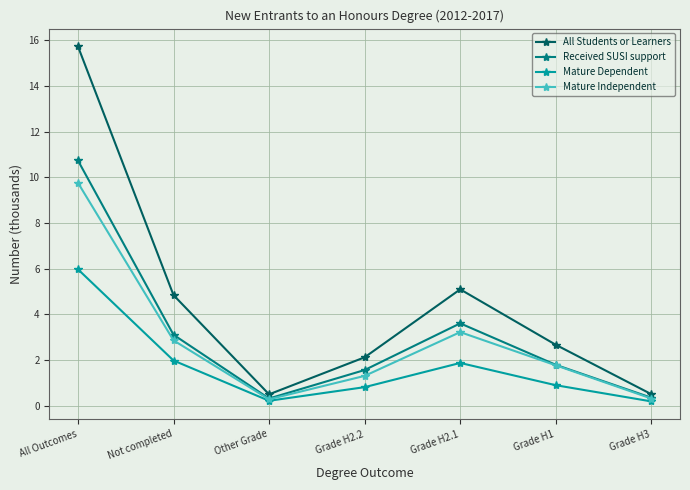

What is the maximum value shown in the chart?

15.7